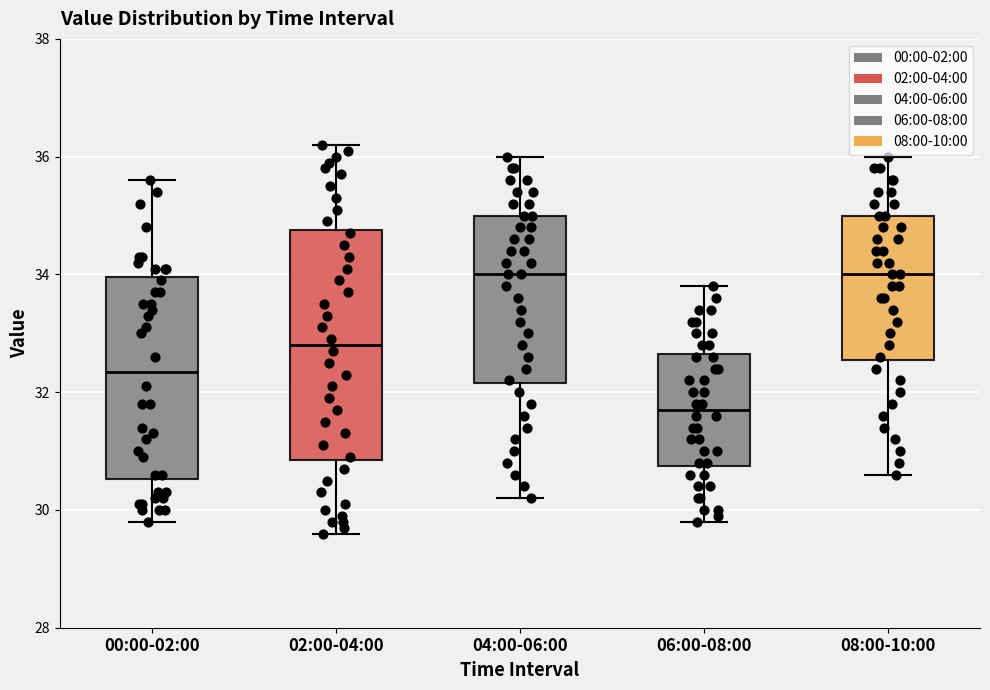

Which box is the tallest, from its lower edge to its upper edge?

02:00-04:00